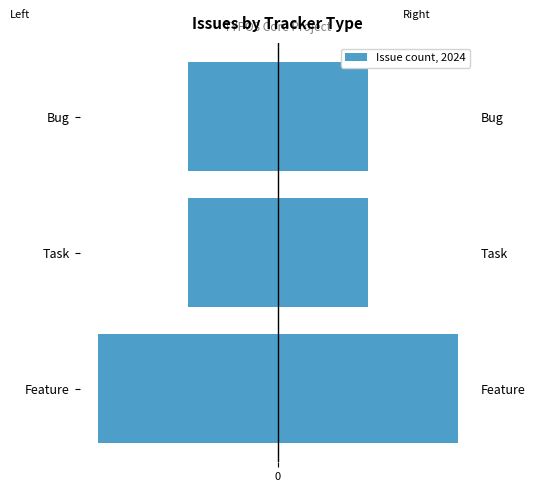

Is the value of Count (right) at Feature greater than the value of Count (left) at Task?

Yes